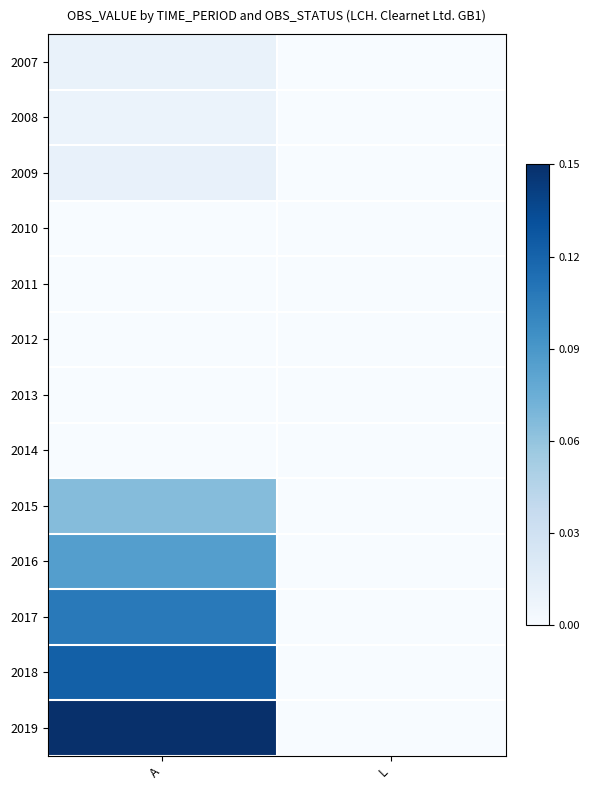

Which has a higher value, A or L?

A